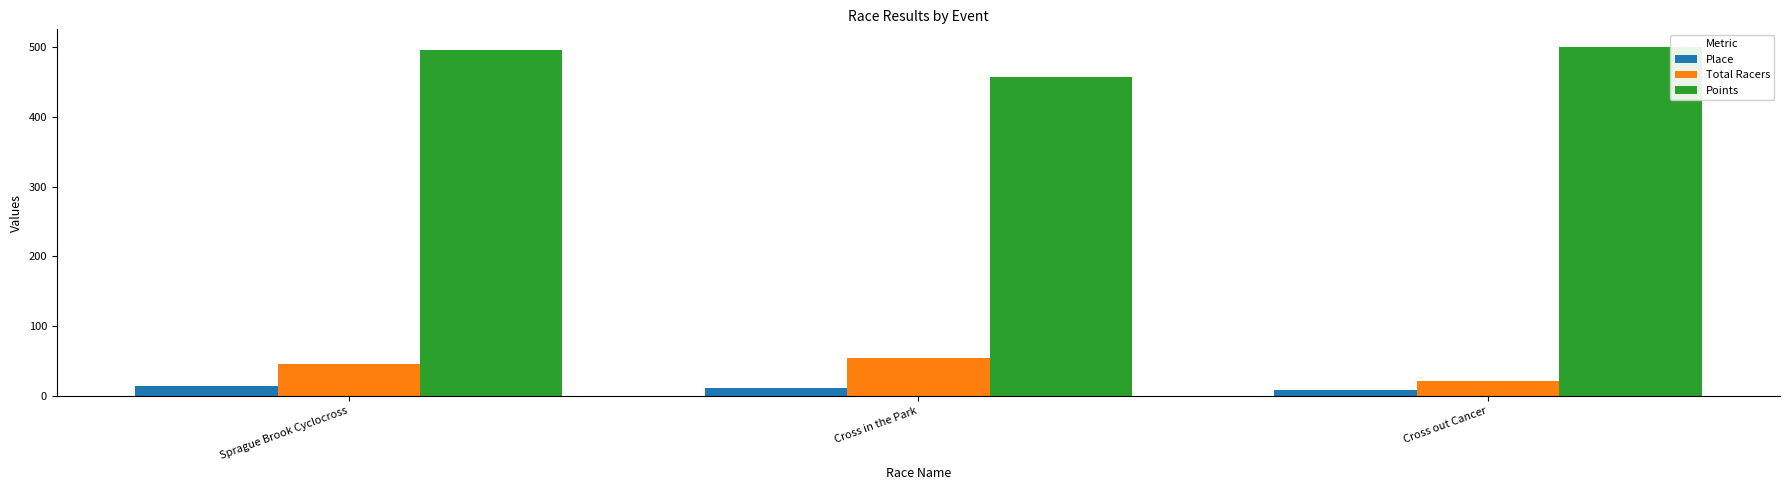

Count the Total Racers values in the range 22 to 54.

3